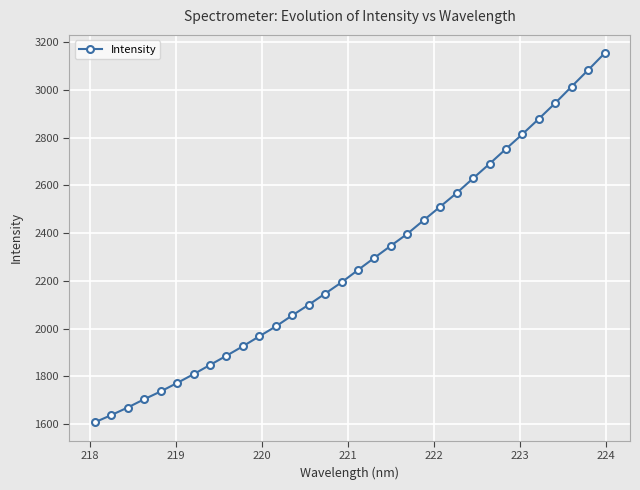

What is the difference between the maximum and minimum values?

1547.4